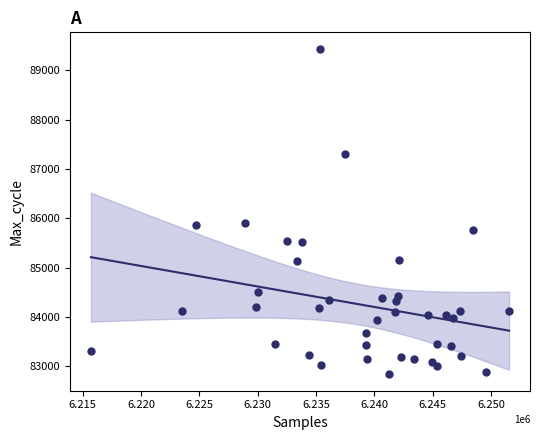

What is the range of Y values (max minus min)?

6612